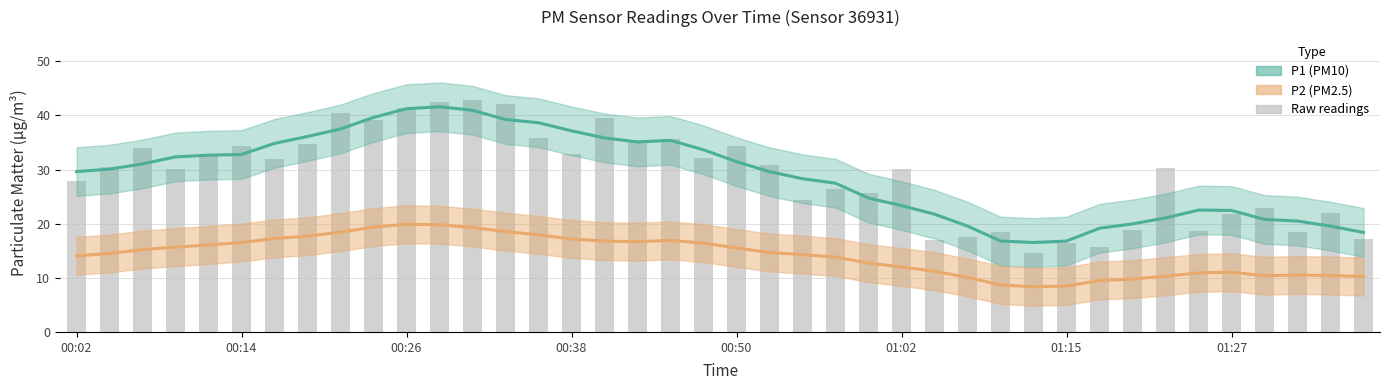

At which category is the sum across all series the highest?

11